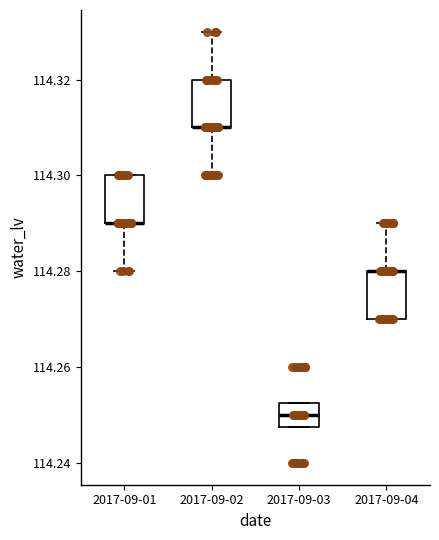

Reading left to right, transcribe this box plot: for each box, give where its median line is, the range the box spans, and where its two whiskers end, as read against the y-axis. The values are not printed on the chart, so give them approximately, as read against the axis.

2017-09-01: median 114.290 (drawn on the box's lower edge), box 114.290 to 114.300, whiskers 114.280 to 114.300
2017-09-02: median 114.310 (drawn on the box's lower edge), box 114.310 to 114.320, whiskers 114.300 to 114.330
2017-09-03: median 114.250, box 114.248 to 114.252, whiskers 114.248 to 114.252
2017-09-04: median 114.280 (drawn on the box's upper edge), box 114.270 to 114.280, whiskers 114.270 to 114.290